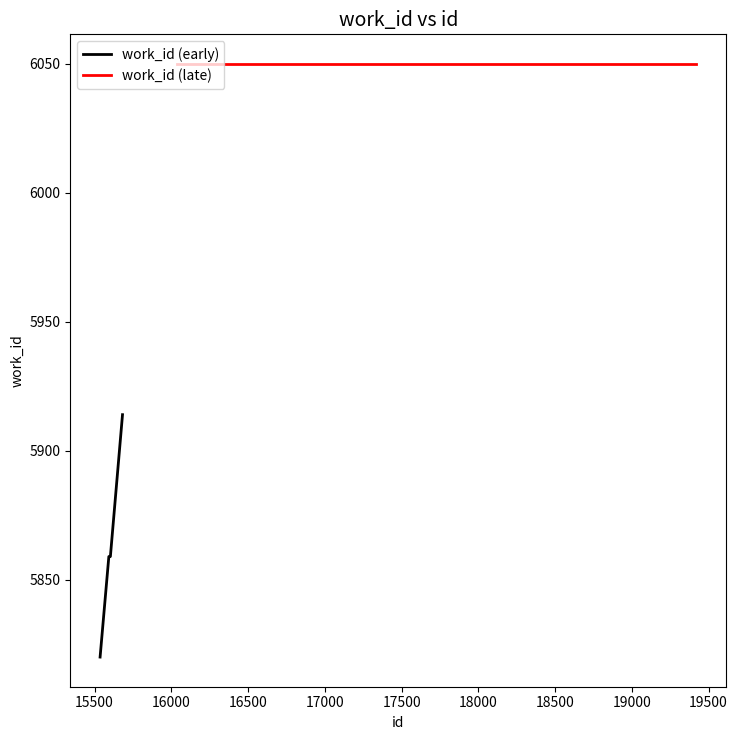

List the labels in order of value, smallest first.

15536, 15593, 15601, 15603, 15682, 16039, 16056, 19421